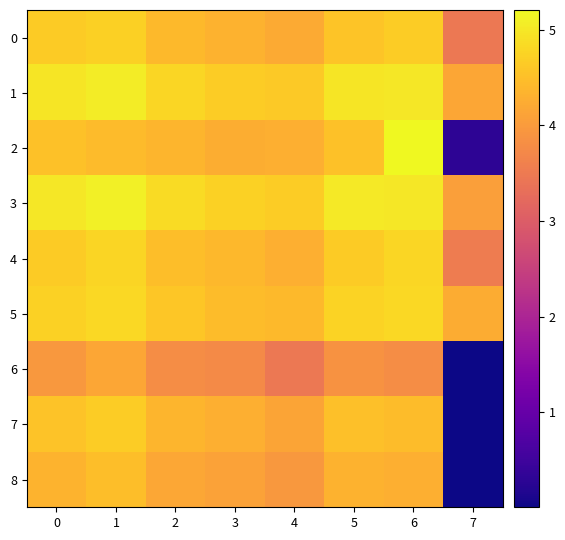

Reading right to left, transcribe all the data shown in this chart.

0: 7=3.5	6=4.7	5=4.6	4=4.2	3=4.3	2=4.4	1=4.7	0=4.6
1: 7=4.2	6=5.0	5=5.0	4=4.6	3=4.7	2=4.8	1=5.1	0=5.0
2: 7=0.3	6=5.2	5=4.5	4=4.3	3=4.3	2=4.4	1=4.4	0=4.5
3: 7=4.1	6=5.0	5=5.0	4=4.7	3=4.7	2=4.9	1=5.1	0=5.0
4: 7=3.5	6=4.8	5=4.6	4=4.3	3=4.4	2=4.5	1=4.8	0=4.6
5: 7=4.2	6=4.8	5=4.7	4=4.4	3=4.5	2=4.6	1=4.8	0=4.7
6: 7=0.0	6=3.8	5=3.9	4=3.5	3=3.8	2=3.8	1=4.2	0=3.9
7: 7=0.0	6=4.5	5=4.5	4=4.1	3=4.3	2=4.4	1=4.7	0=4.5
8: 7=0.0	6=4.3	5=4.3	4=3.9	3=4.1	2=4.2	1=4.5	0=4.3